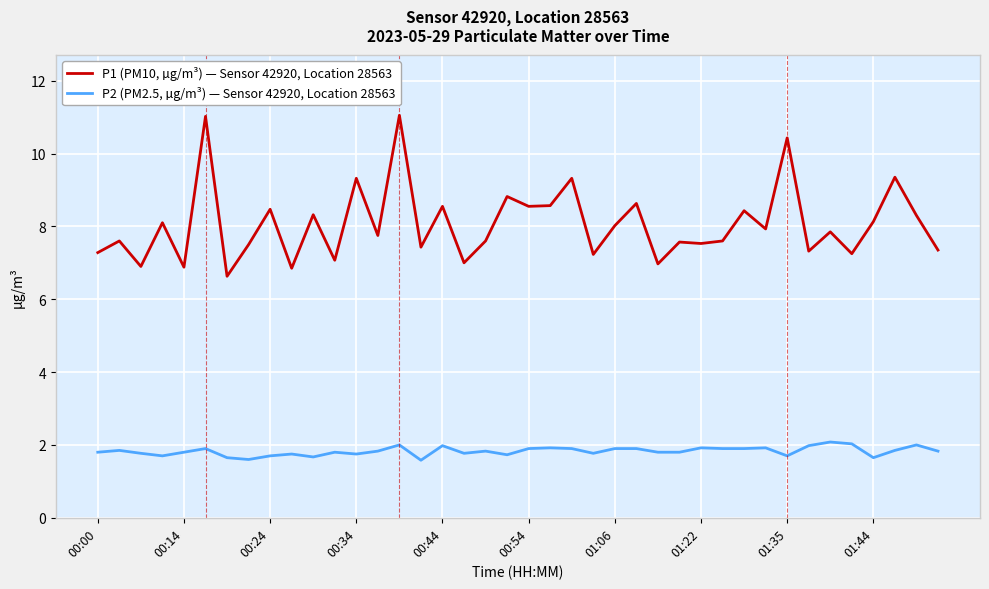

Rank the series by their average value, from highest to lowest.

P1 (PM10, µg/m³) — Sensor 42920, Location 28563, P2 (PM2.5, µg/m³) — Sensor 42920, Location 28563